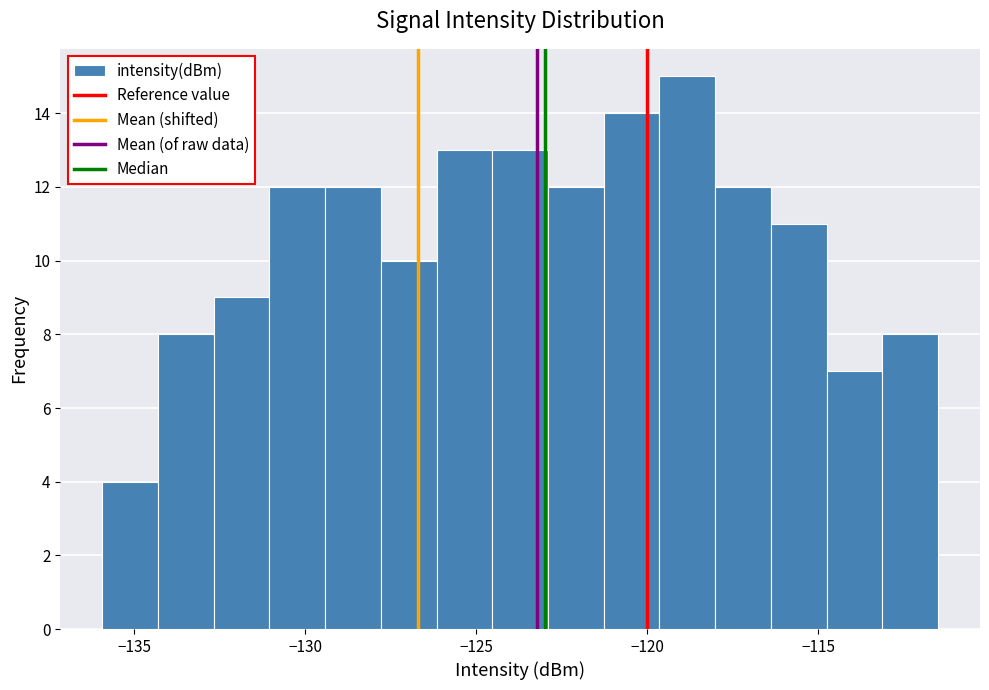

Read against the x-axis, roughly where is the centre of the tallest bar?

-119.0